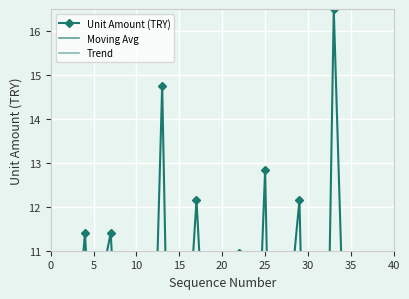

How many lines are shown in the chart?

3